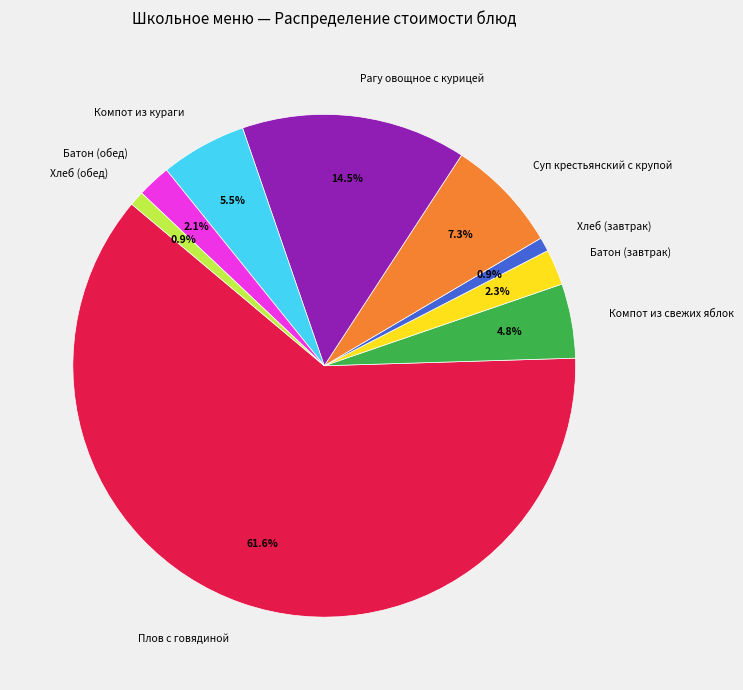

Which slice represents more than half of the pie?

Плов с говядиной